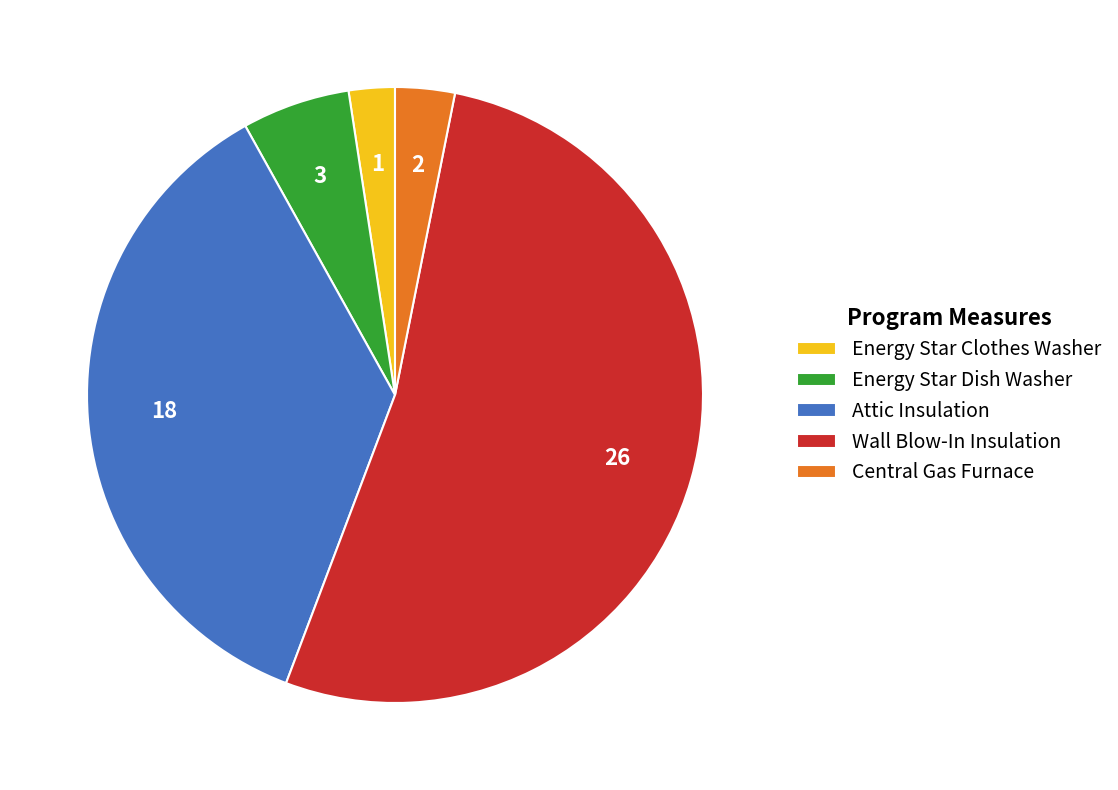

Is there a majority slice in this chart?

Yes